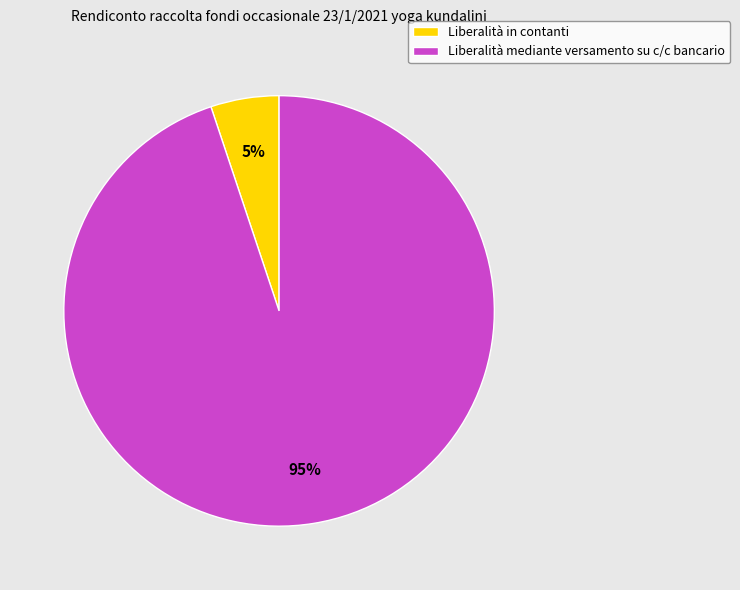

How many slices are in this pie chart?

2